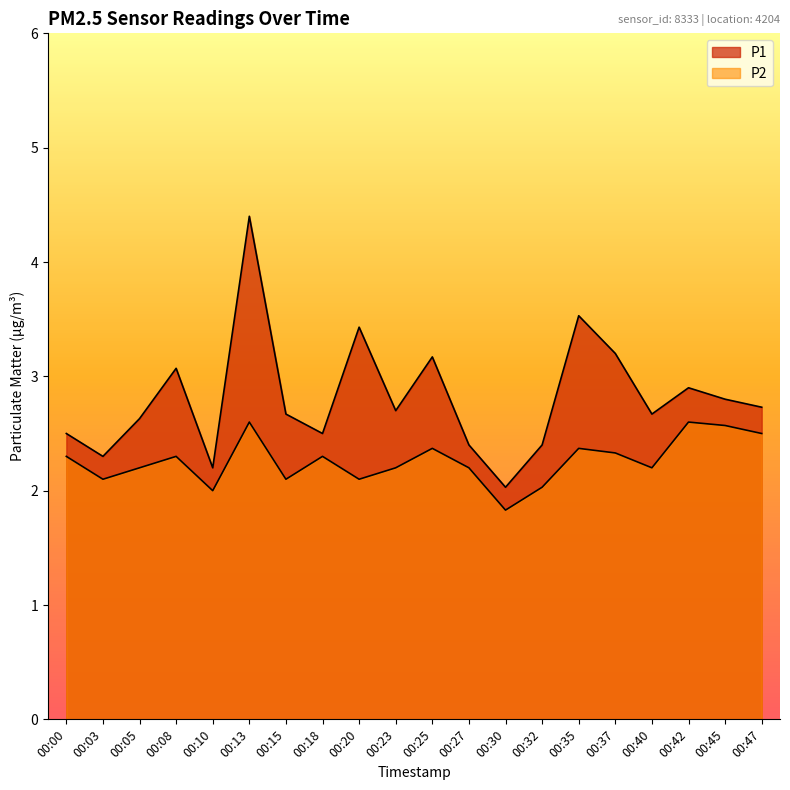

In P1, how many points are higher than both neighbors (excluding endpoints)?

6